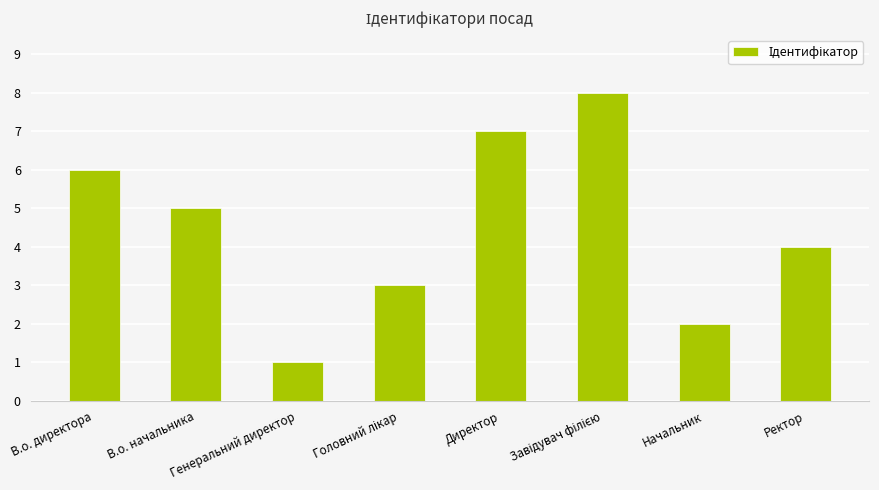

Reading left to right, list all the values displayed in this chart.

6	5	1	3	7	8	2	4